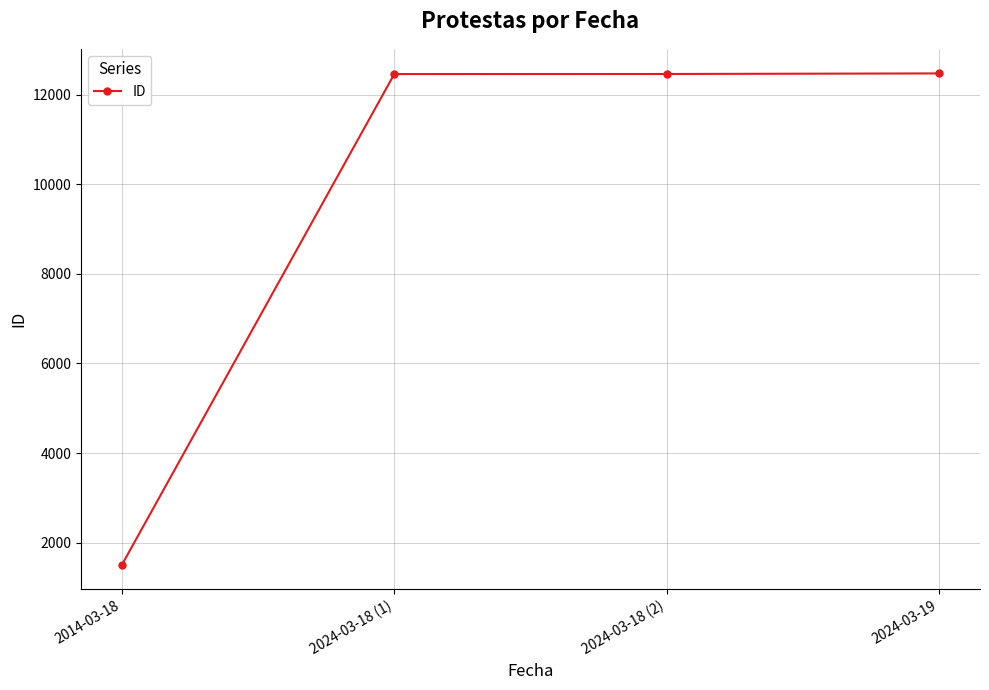

What is the average value?

9729